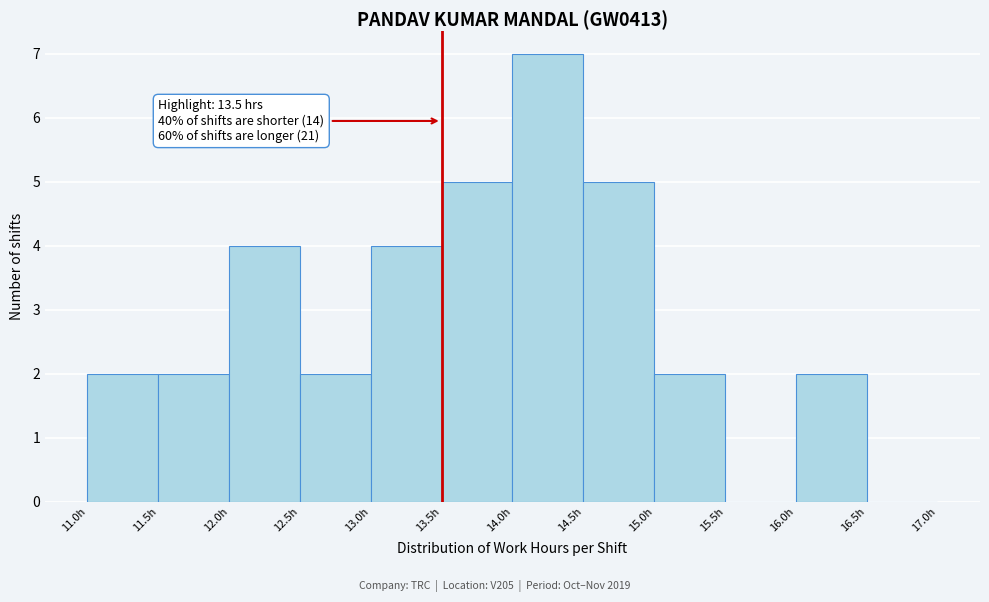

Over which range of the x-axis is the bar tallest?

14.0 to 14.5